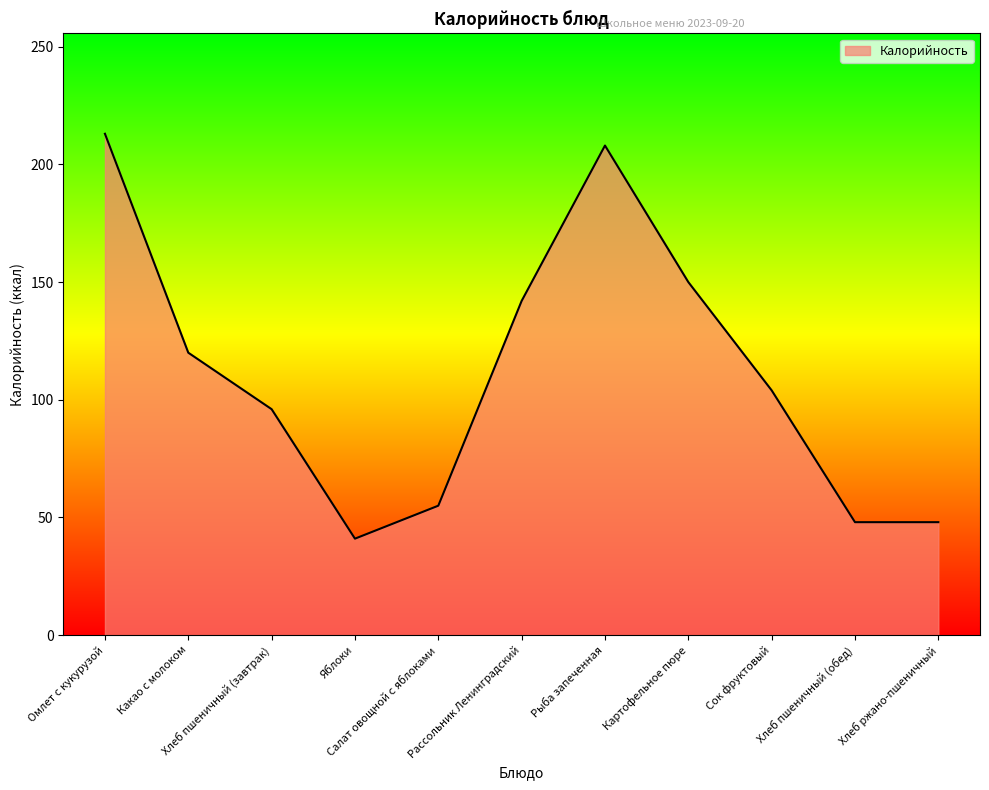

The chart shows a value of 120 at Какао с молоком. True or false?

True